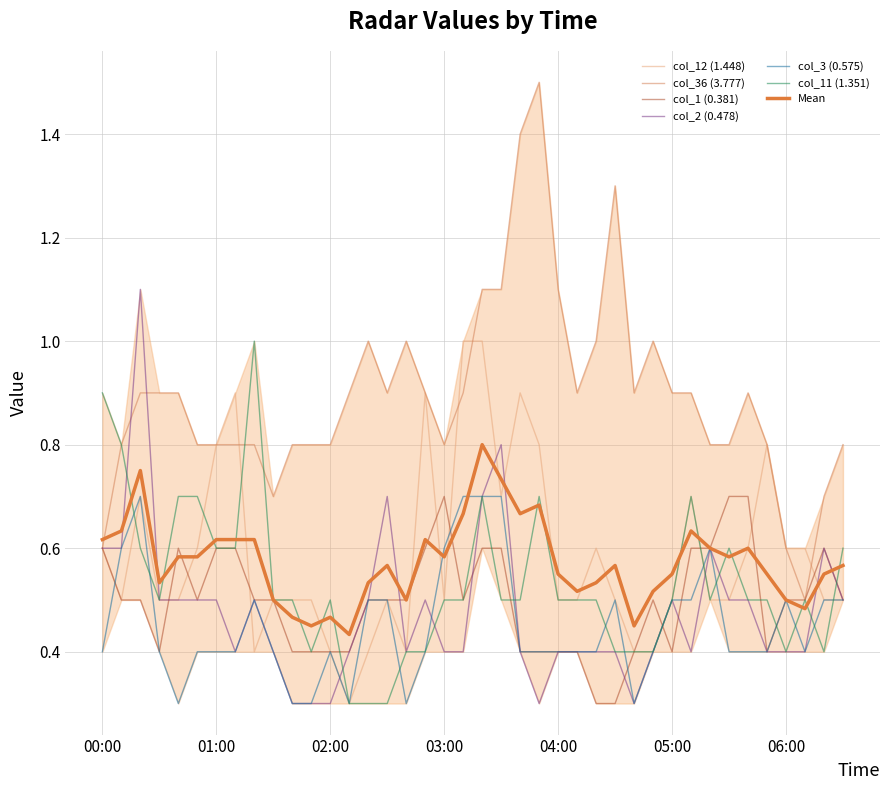

True or false: col_36 (3.777) has more than 1 interior local peaks.

True